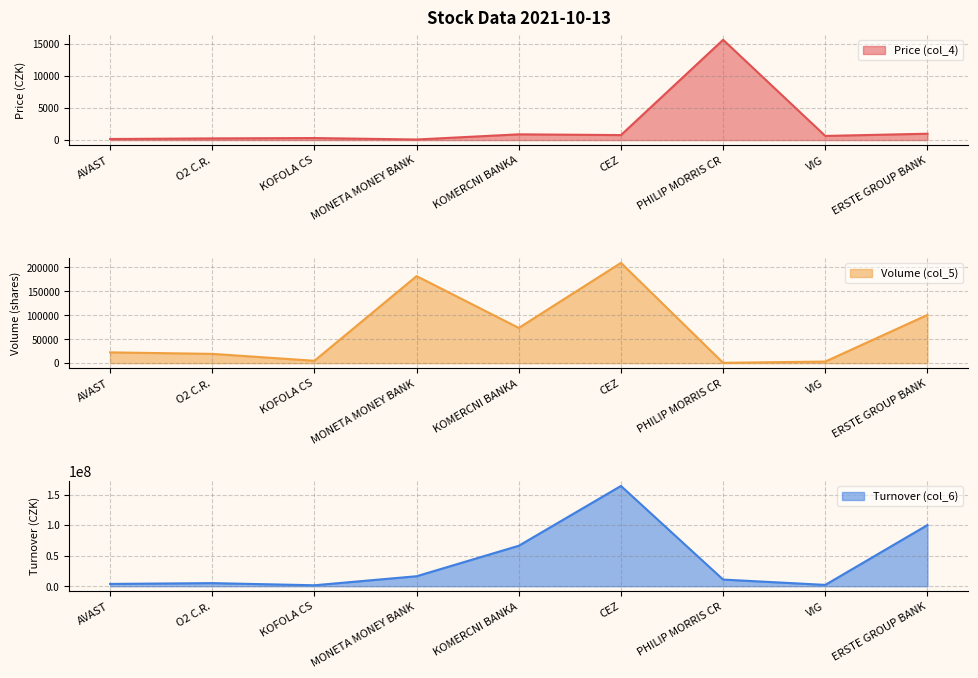

What is the label of the 2nd point from the right?

VIG